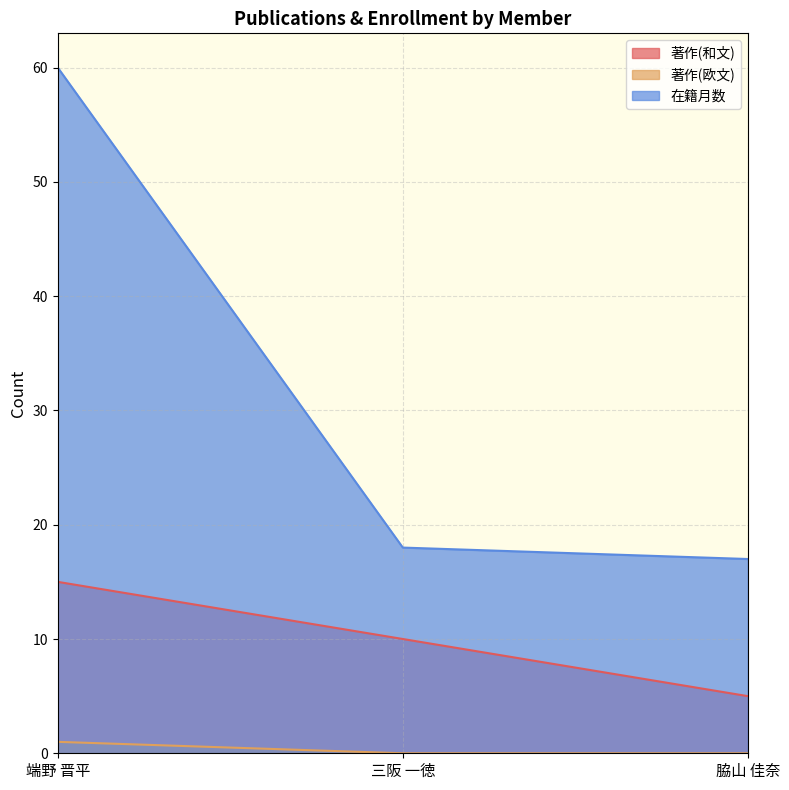

What are all the series names shown in the legend?

著作(和文), 著作(欧文), 在籍月数